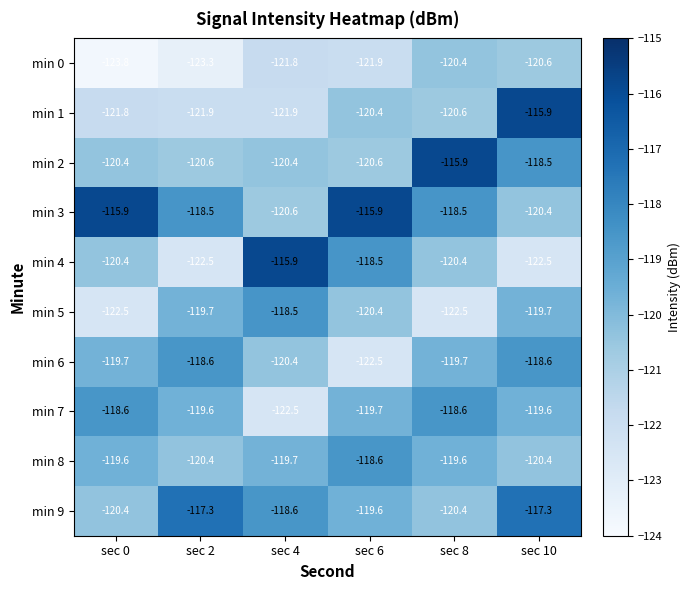

Which series has the widest spread of values?

min 4